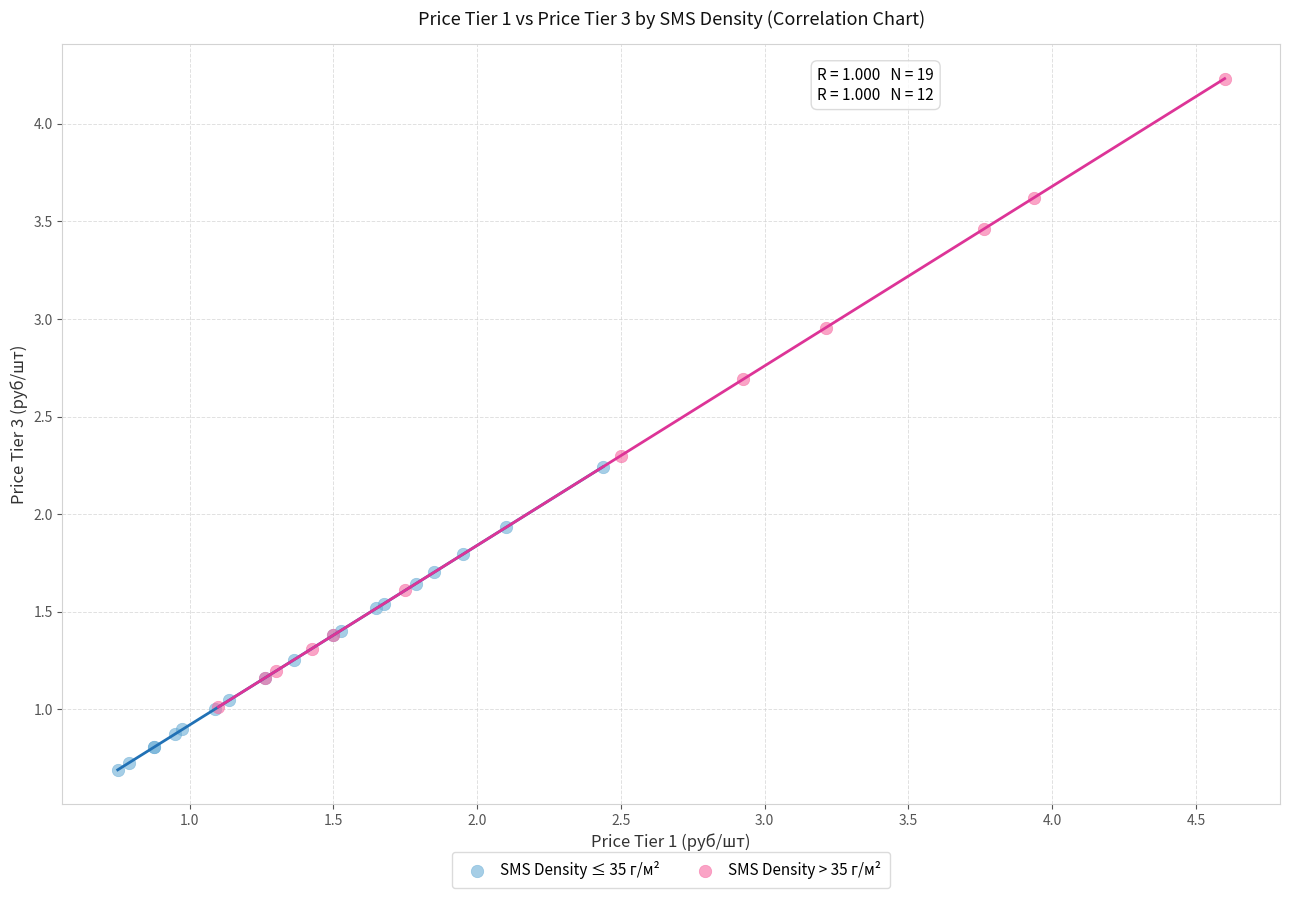

Which series has the widest spread of Y values?

SMS Density > 35 г/м²